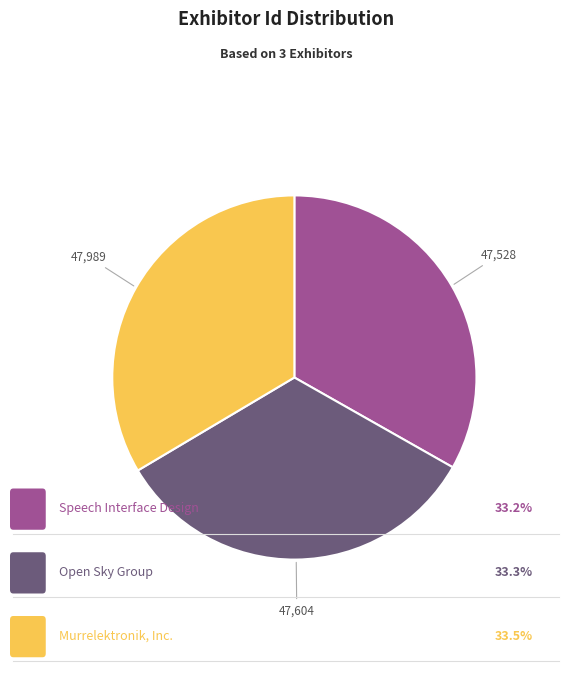

Does any single category account for the majority?

No